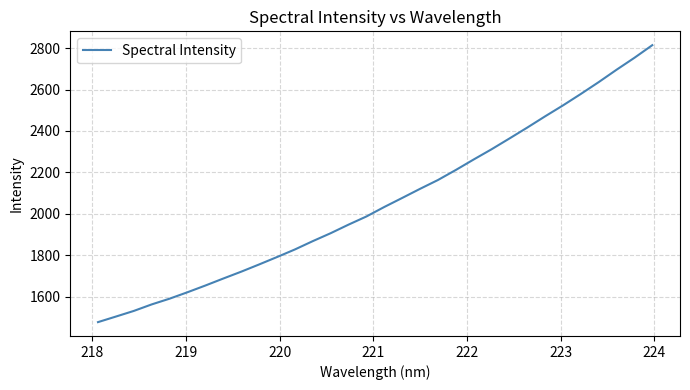

Reading left to right, list all the values displayed in this chart.

1476.2	1503.1	1530.3	1561.8	1589.6	1620.6	1653.1	1686.9	1720.0	1754.8	1790.6	1827.3	1867.5	1905.9	1947.3	1986.7	2032.7	2076.2	2120.3	2162.9	2211.4	2262.1	2311.5	2363.6	2416.4	2470.8	2523.6	2579.0	2636.2	2696.1	2753.8	2814.7